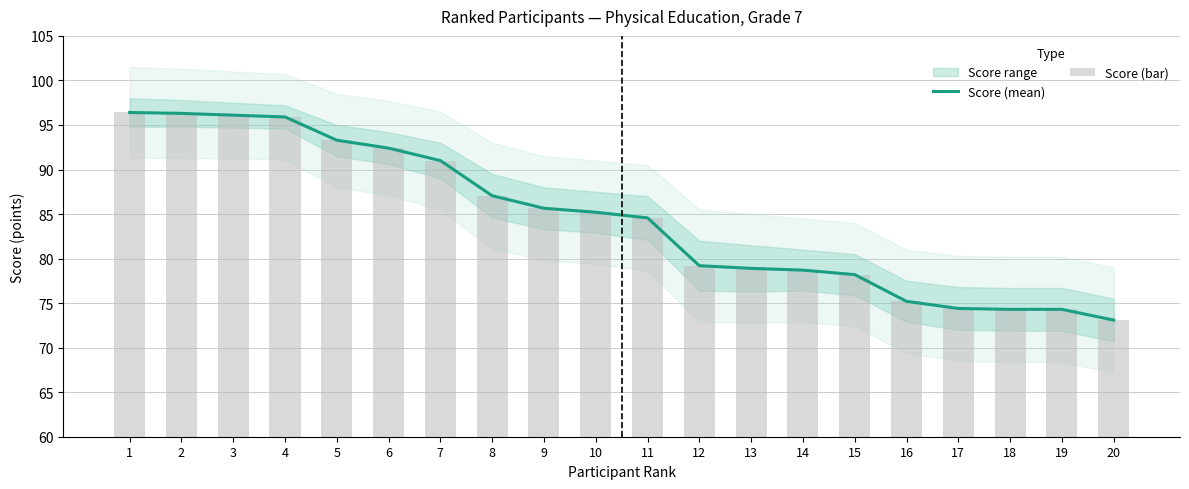

Is it true that Score (bar) equals 128.2 at 10?

False